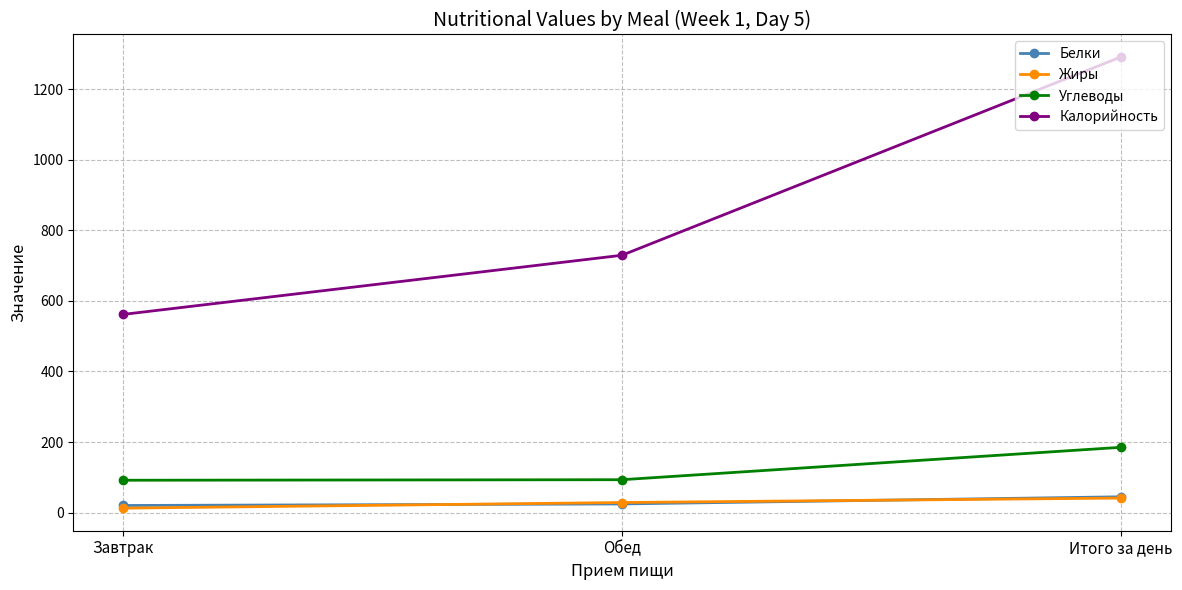

Which series has the largest range (max minus min)?

Калорийность